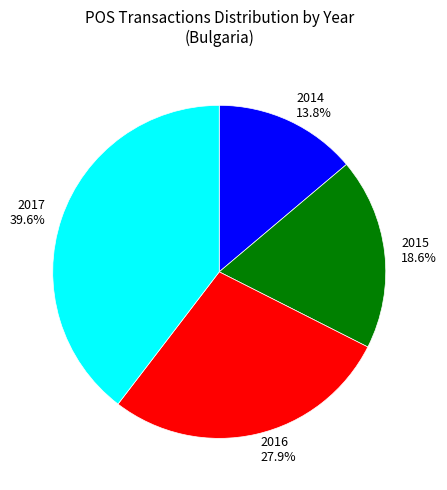

Is there any slice that represents more than half of the pie?

No